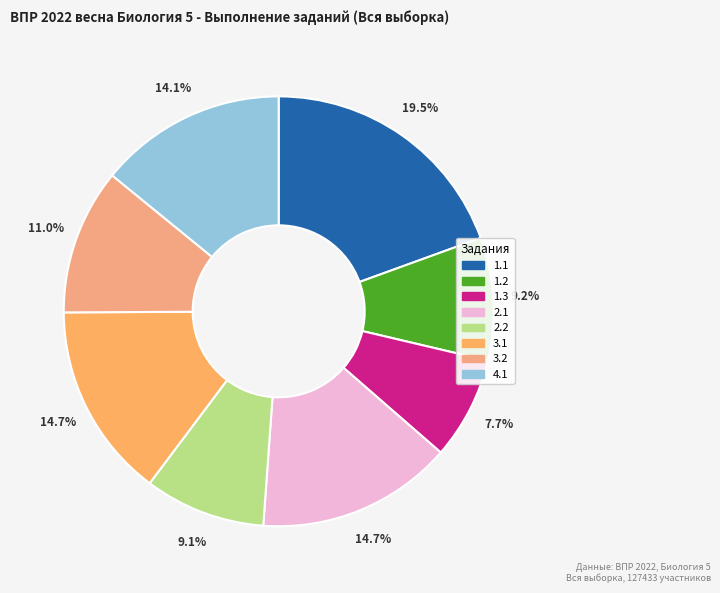

Which has a higher value, 1.3 or 3.1?

3.1